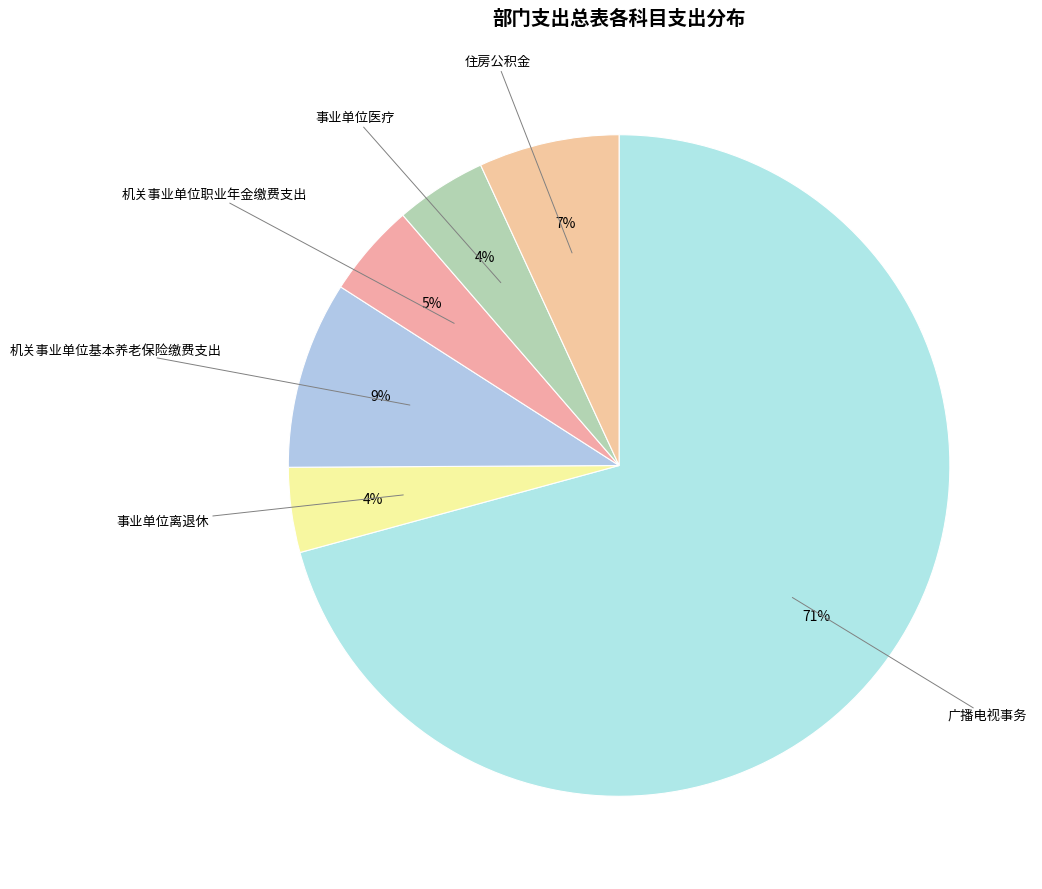

To the nearest percent, what percentage of the pie is 事业单位医疗?

4%